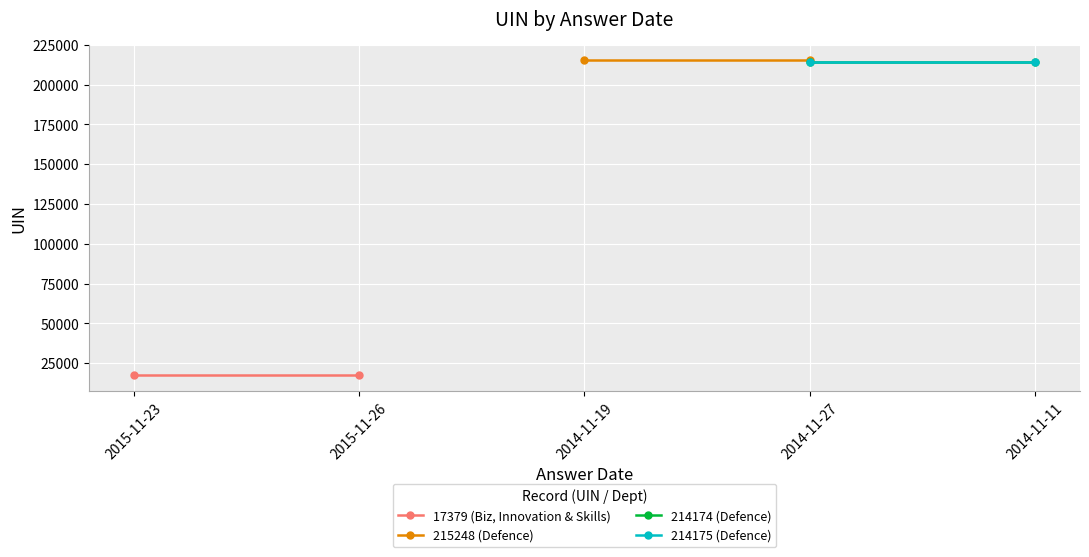

What value does the 214174 (Defence) series have at 2014-11-11?

214174